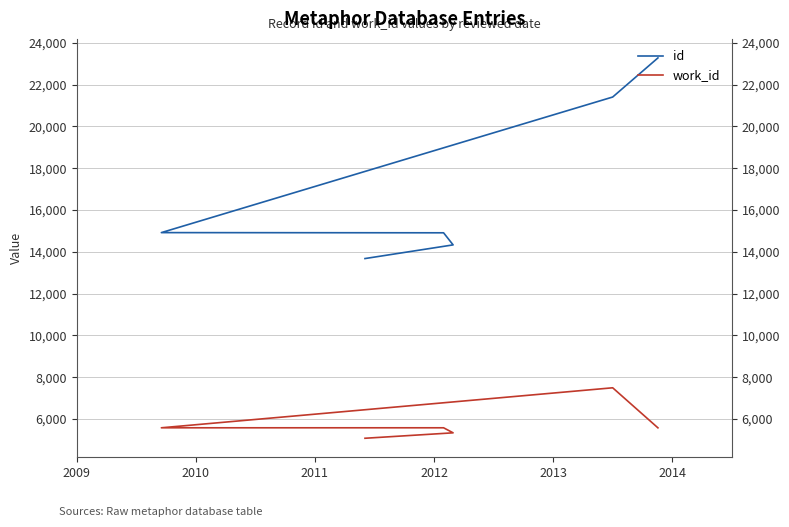

Is this an area chart (filled region under the line)?

No